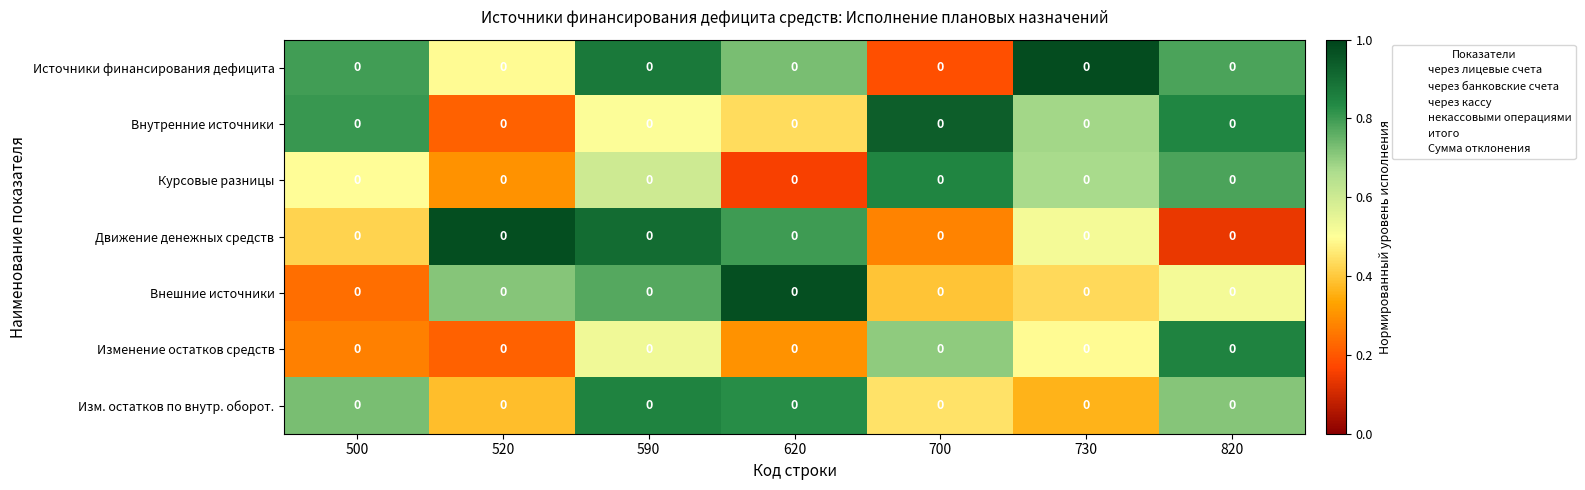

Reading left to right, list all the values displayed in this chart.

Источники финансирования дефицита: 500=0.0	520=0.0	590=0.0	620=0.0	700=0.0	730=0.0	820=0.0
Внутренние источники: 500=0.0	520=0.0	590=0.0	620=0.0	700=0.0	730=0.0	820=0.0
Курсовые разницы: 500=0.0	520=0.0	590=0.0	620=0.0	700=0.0	730=0.0	820=0.0
Движение денежных средств: 500=0.0	520=0.0	590=0.0	620=0.0	700=0.0	730=0.0	820=0.0
Внешние источники: 500=0.0	520=0.0	590=0.0	620=0.0	700=0.0	730=0.0	820=0.0
Изменение остатков средств: 500=0.0	520=0.0	590=0.0	620=0.0	700=0.0	730=0.0	820=0.0
Изм. остатков по внутр. оборот.: 500=0.0	520=0.0	590=0.0	620=0.0	700=0.0	730=0.0	820=0.0